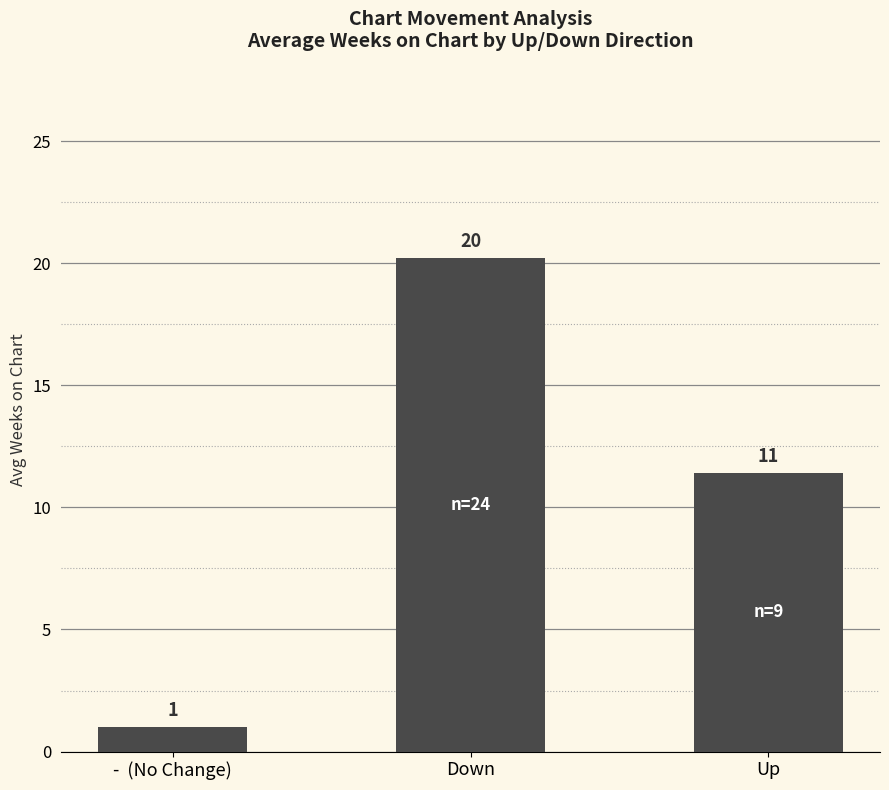

The chart shows a value of 11.4 at Up. True or false?

True